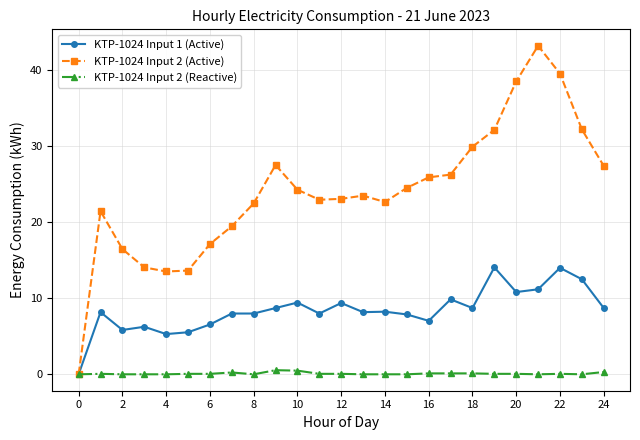

Which series has the widest spread of values?

KTP-1024 Input 2 (Active)